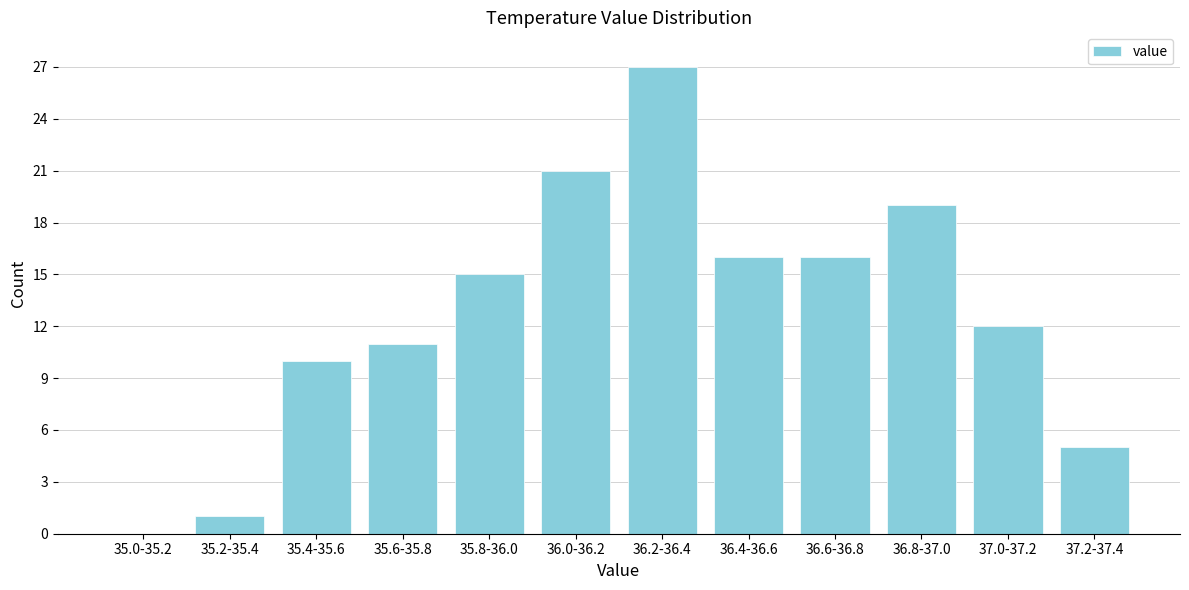

Reading left to right, what are all the values shown in this chart?

35.0-35.2=0	35.2-35.4=1	35.4-35.6=10	35.6-35.8=11	35.8-36.0=15	36.0-36.2=21	36.2-36.4=27	36.4-36.6=16	36.6-36.8=16	36.8-37.0=19	37.0-37.2=12	37.2-37.4=5